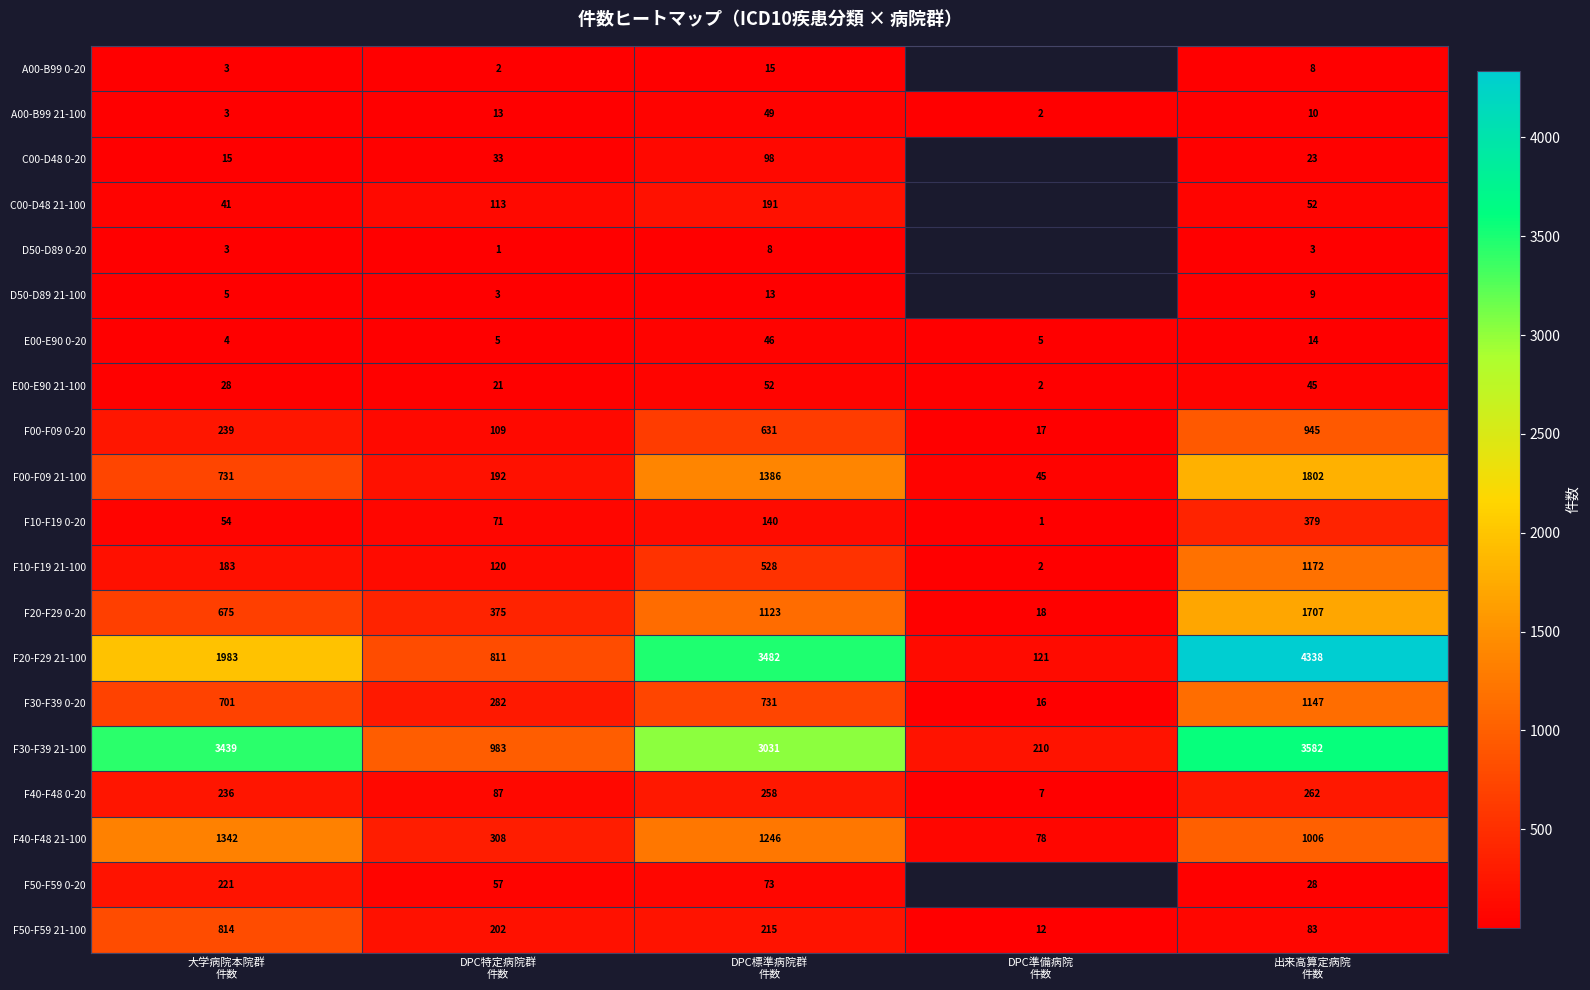

Count the number of data series in this chart.

20